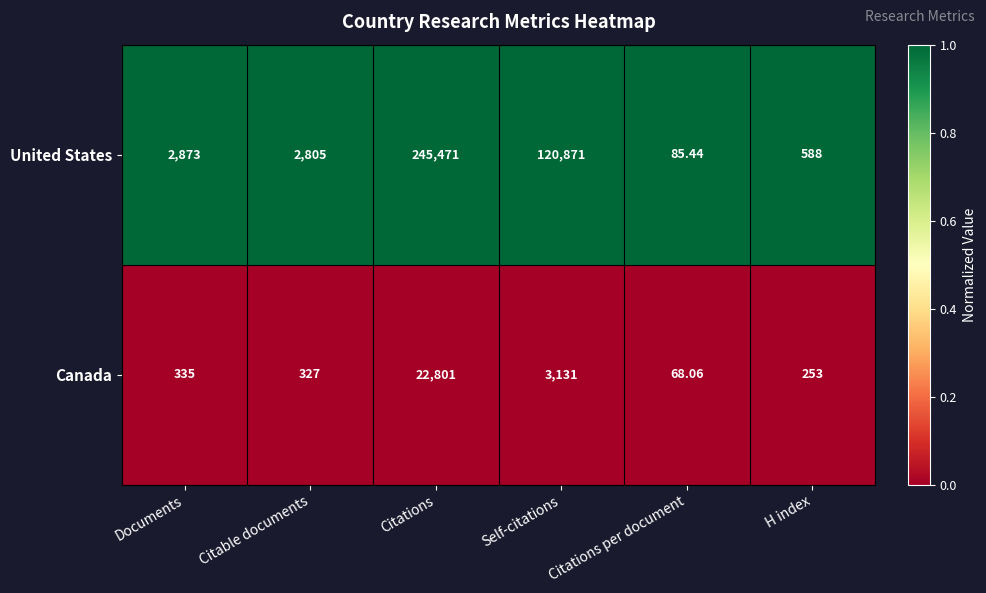

Which series has the widest spread of values?

United States